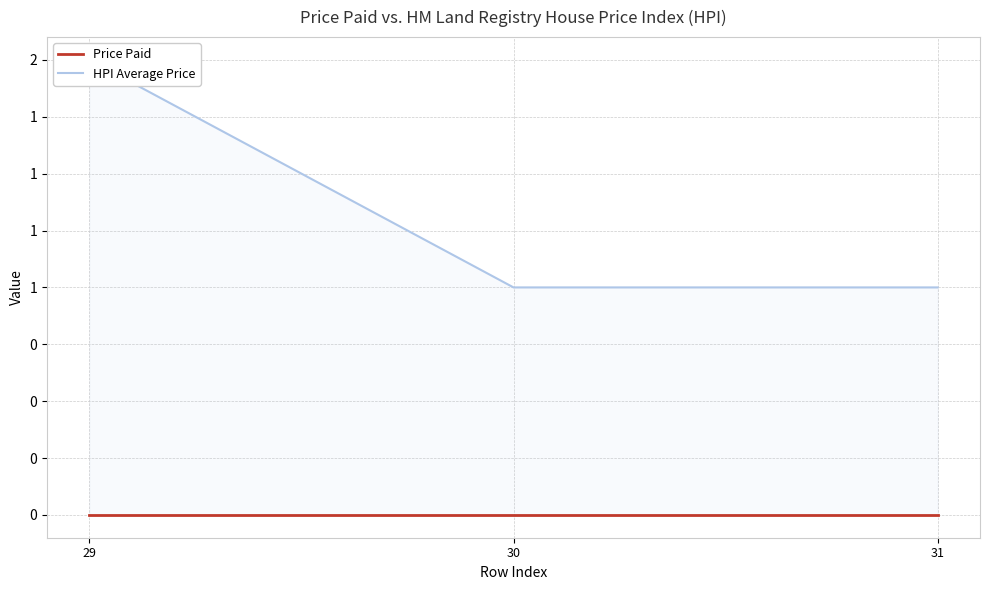

At how many categories does at least one series exceed 0?

3